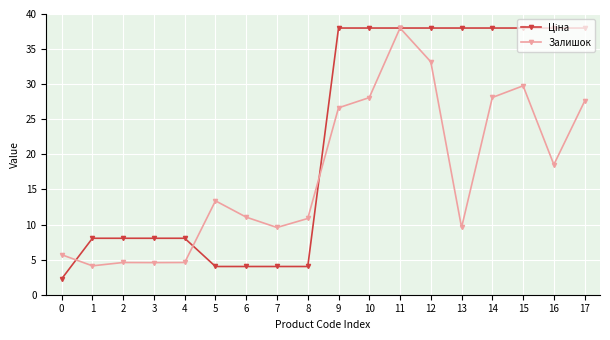

What is the sum of the Залишок values at 8 and 2?

15.5